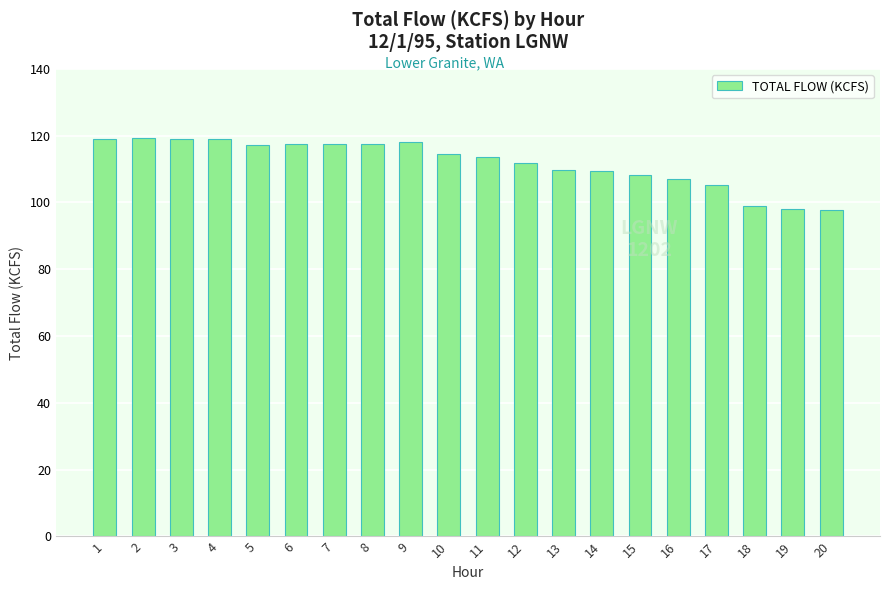

Is it true that the value at 8 is 117.4?

True